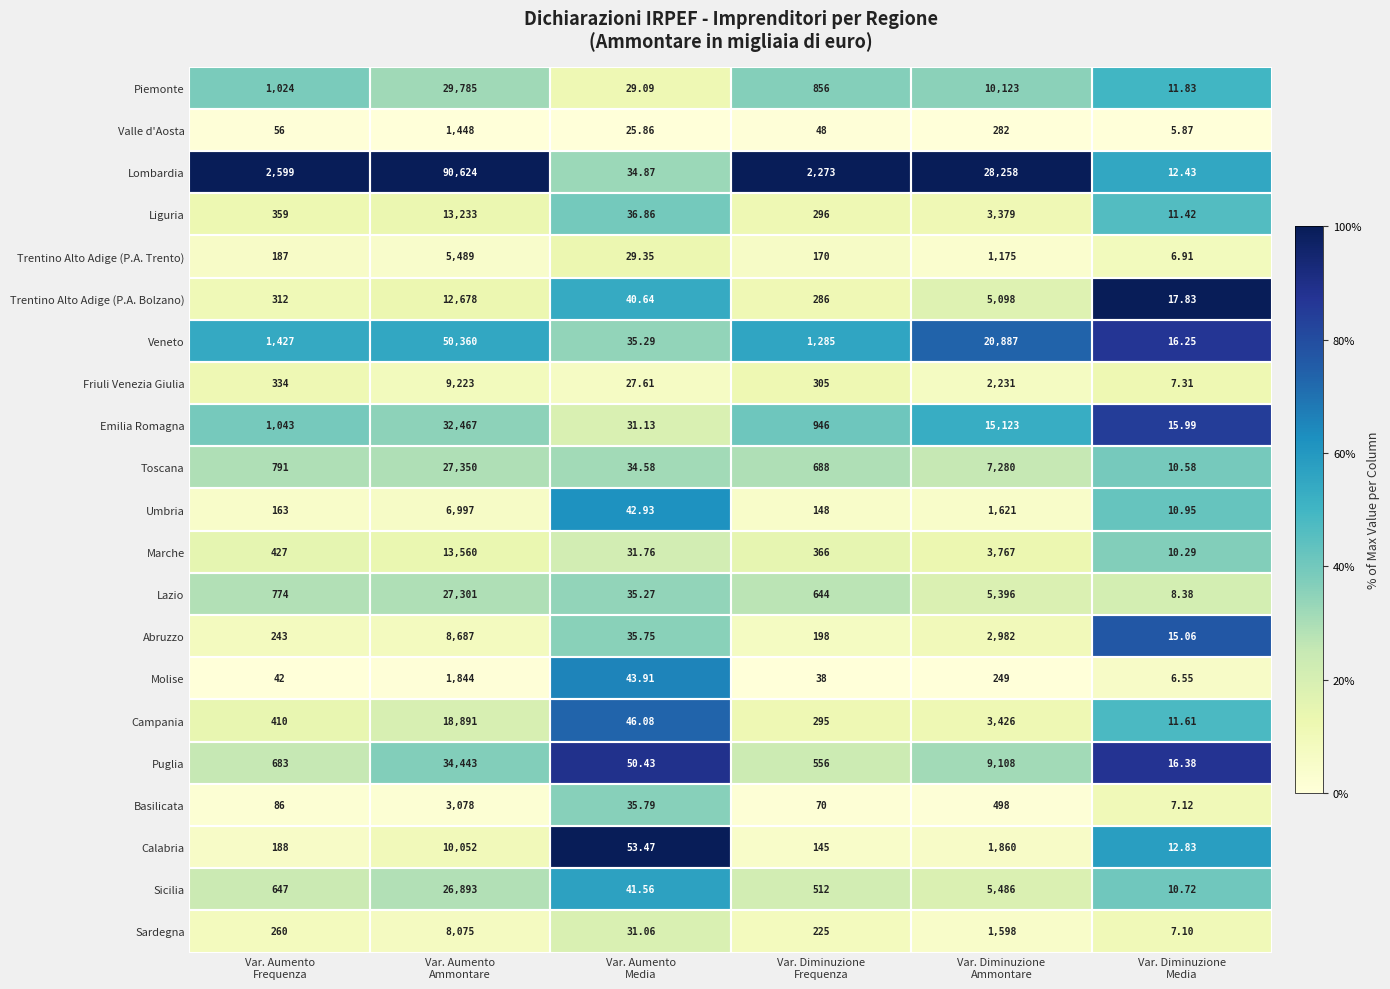

What is the spread (max minus min) of values at Var. Diminuzione
Ammontare?

28009.0